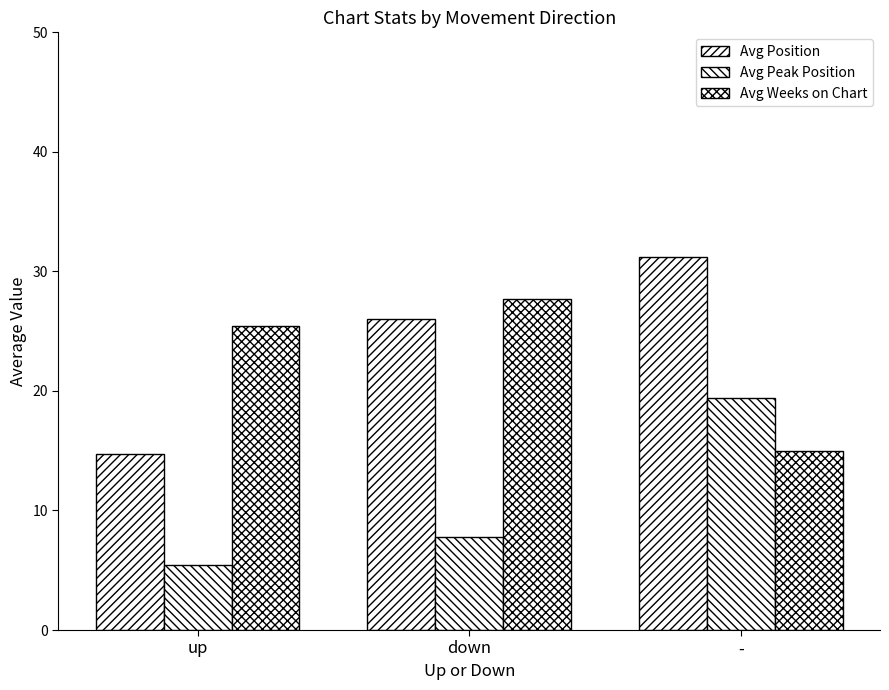

Rank the series by their maximum value, from highest to lowest.

Avg Position, Avg Weeks on Chart, Avg Peak Position